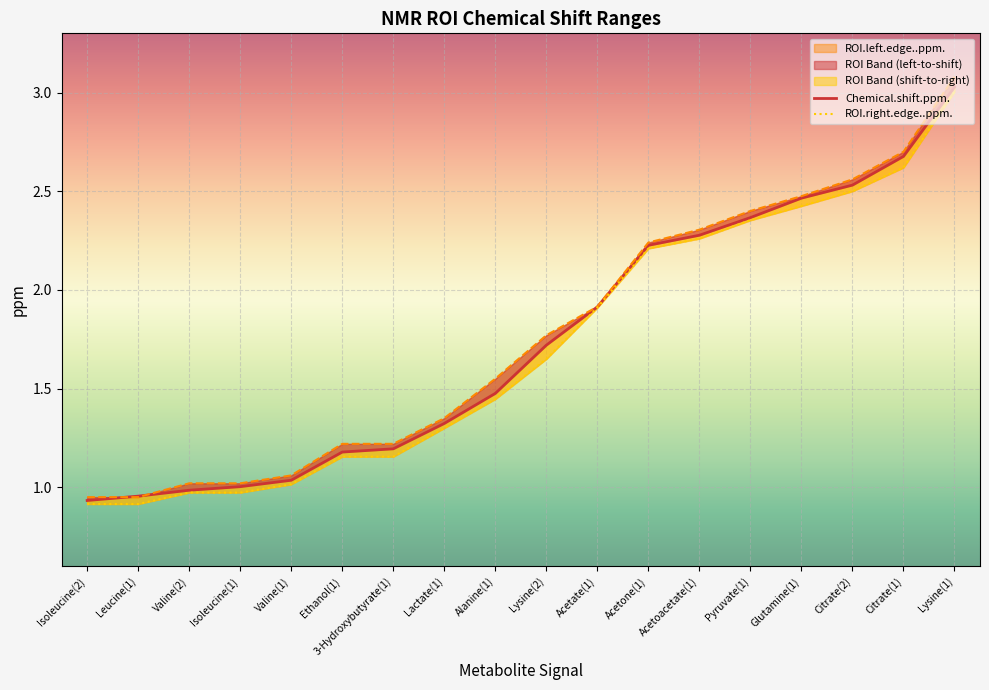

Is it true that ROI.left.edge..ppm. equals 1.7 at Citrate(1)?

False